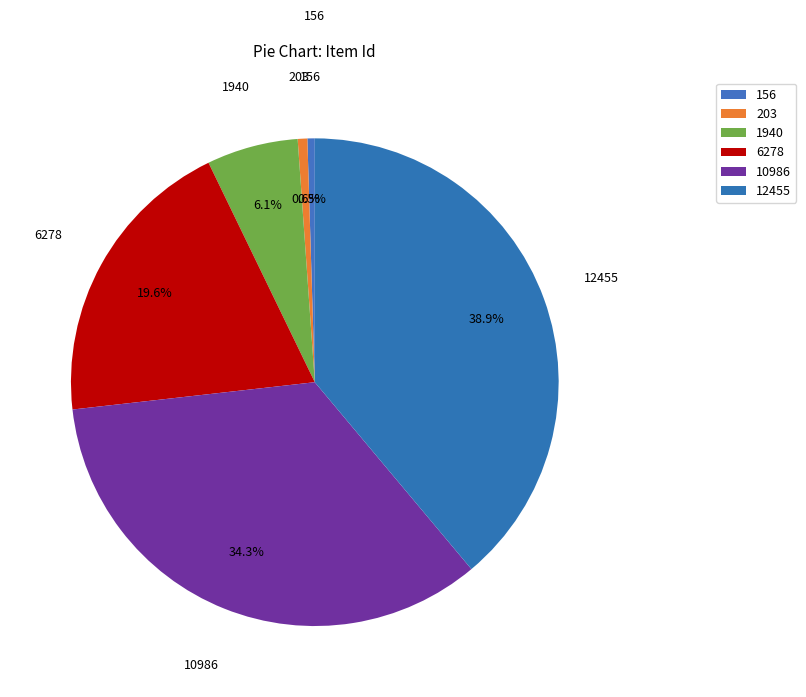

To the nearest percent, what percentage of the pie is 6278?

20%